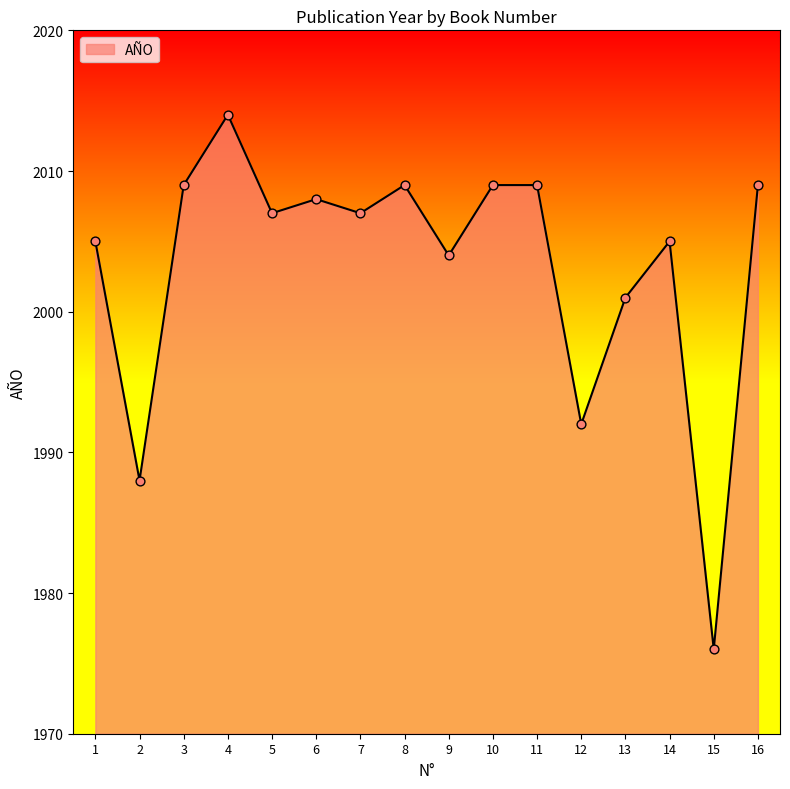

Approximately how many times larger is the value at 9 compared to 13?

1.0